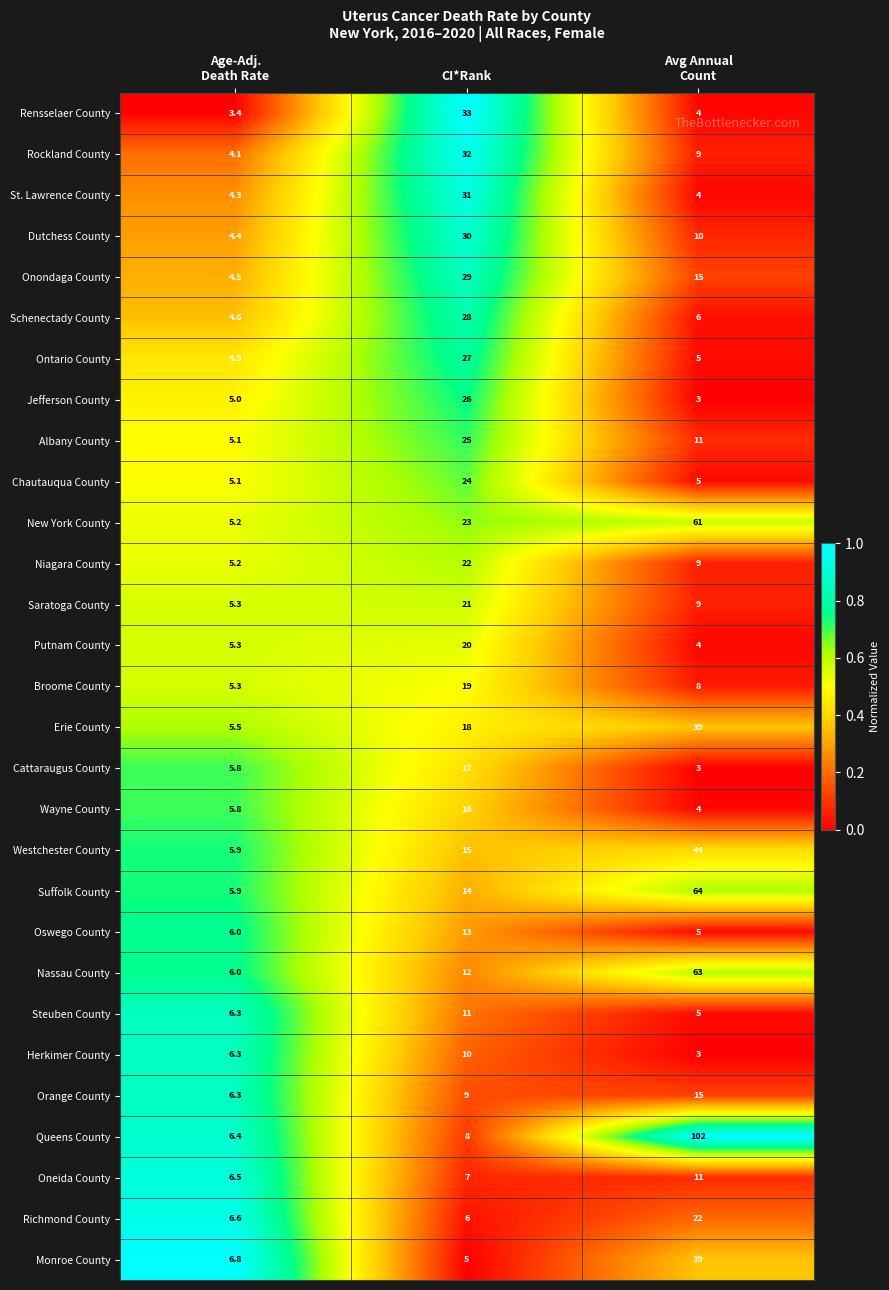

How many Herkimer County values are between 3 and 10?

3